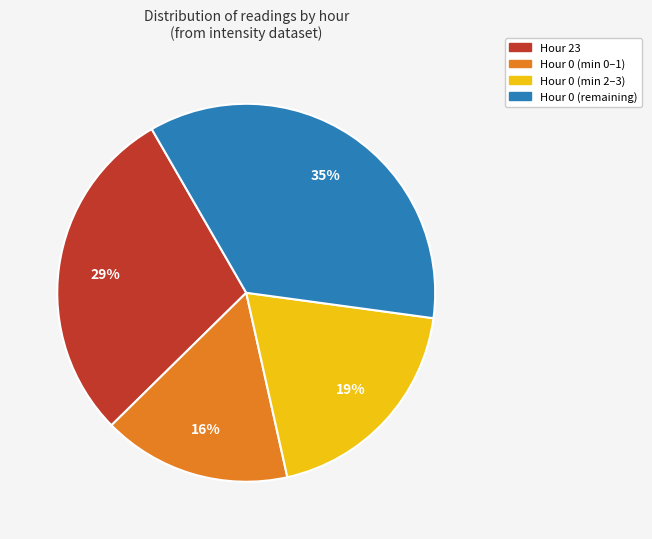

Do Hour 0 (min 0–1) and Hour 0 (remaining) together represent more than half of the pie?

Yes